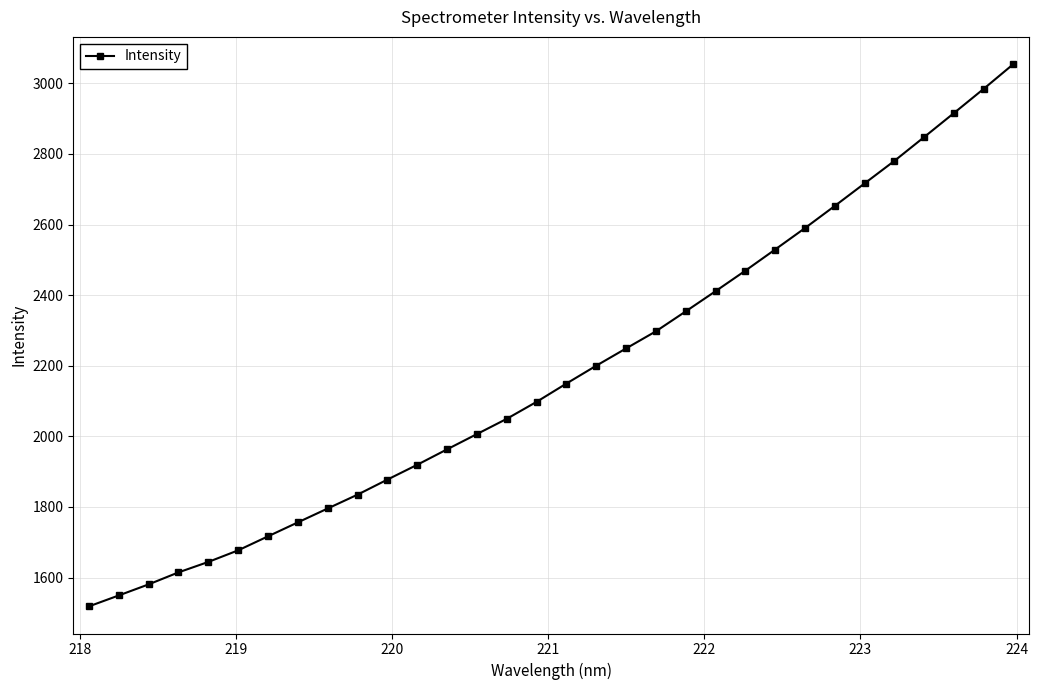

How many data points are less than 2149?

16